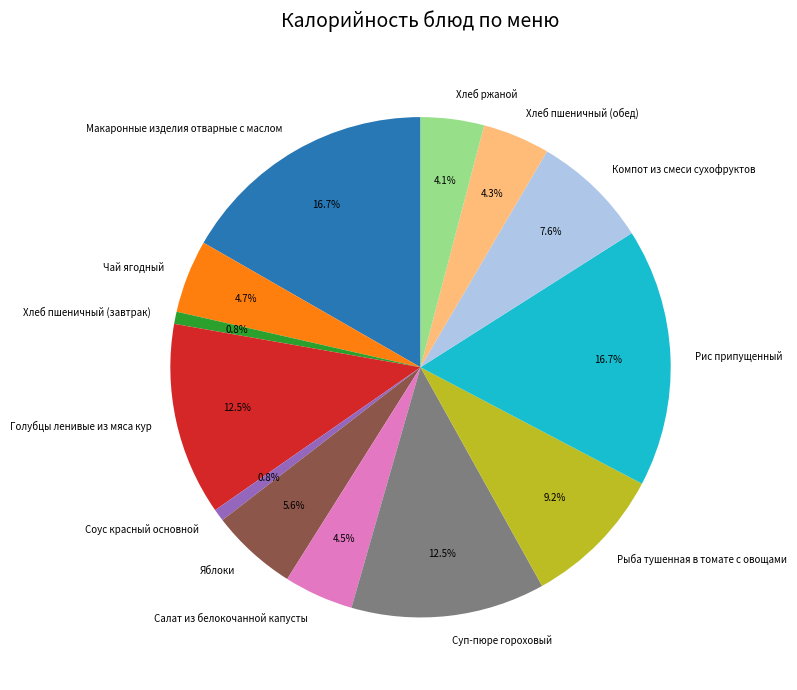

To the nearest percent, what portion does Компот из смеси сухофруктов represent?

8%